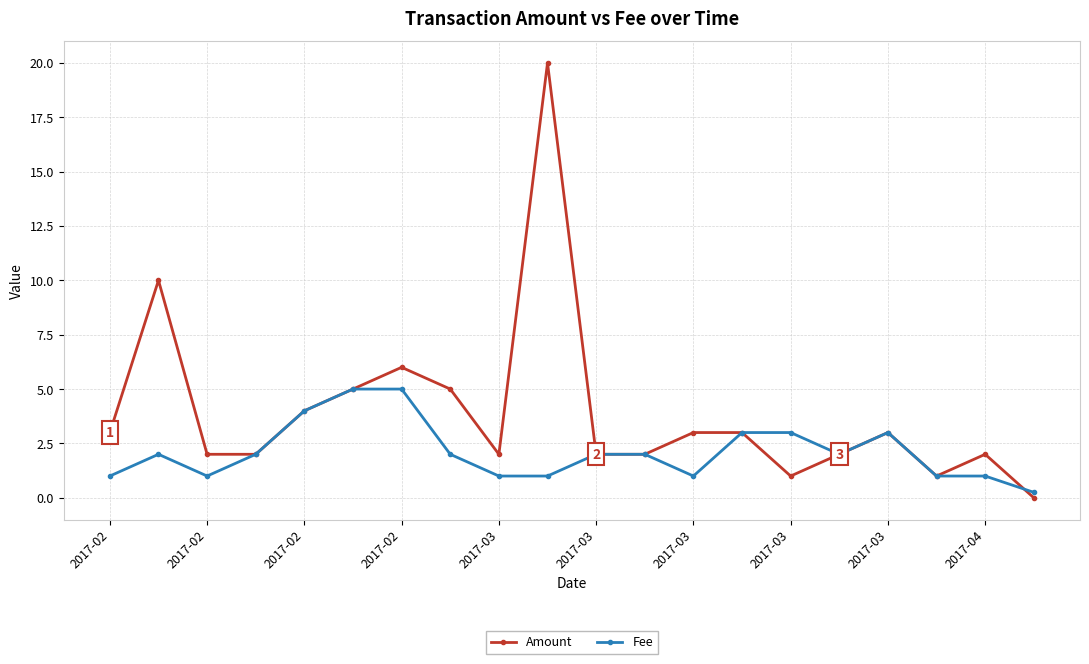

Which series has the largest total across all categories?

Amount